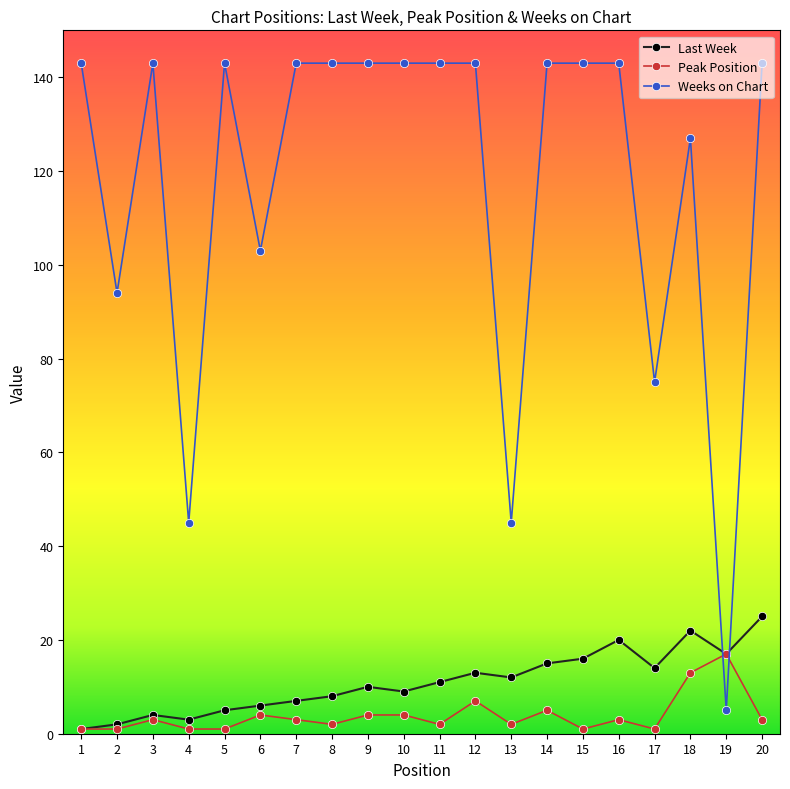

Rank the series by their maximum value, from highest to lowest.

Weeks on Chart, Last Week, Peak Position